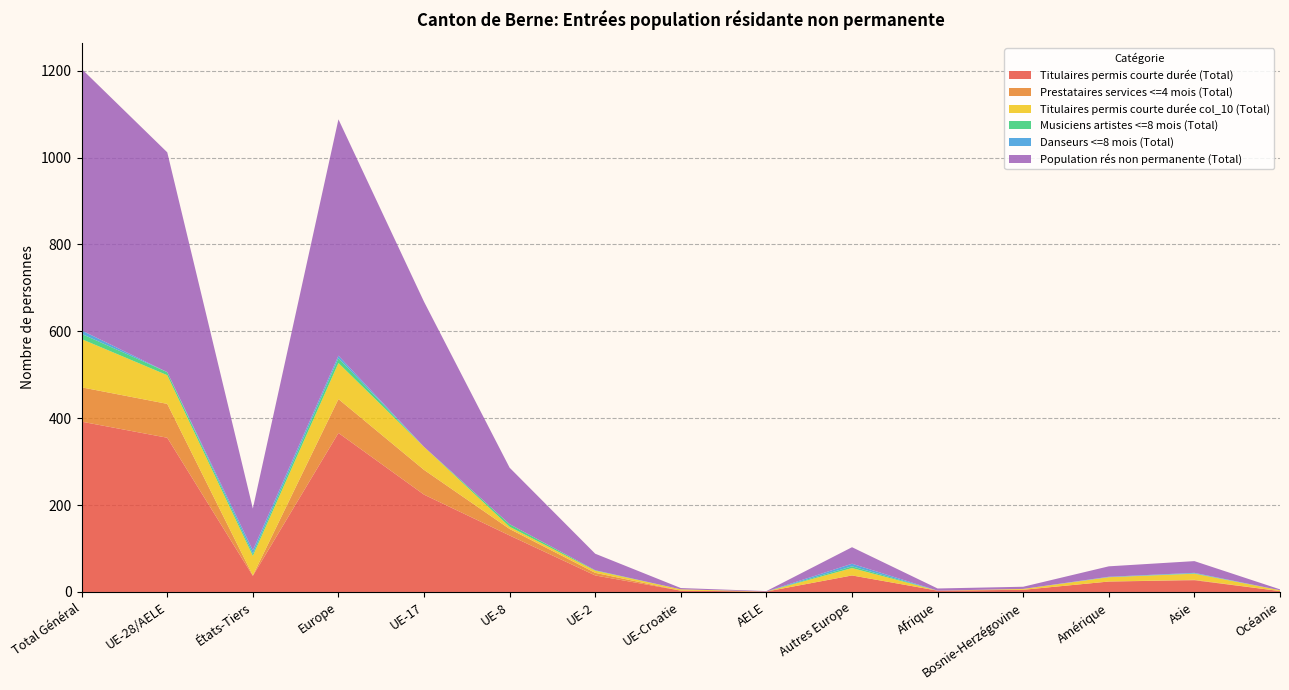

Reading left to right, transcribe all the data shown in this chart.

Titulaires permis courte durée (Total): Total Général=392	UE-28/AELE=355	États-Tiers=37	Europe=366	UE-17=224	UE-8=130	UE-2=38	UE-Croatie=3	AELE=1	Autres Europe=38	Afrique=3	Bosnie-Herzégovine=5	Amérique=24	Asie=27	Océanie=2
Prestataires services <=4 mois (Total): Total Général=79	UE-28/AELE=78	États-Tiers=1	Europe=78	UE-17=57	UE-8=15	UE-2=6	UE-Croatie=0	AELE=0	Autres Europe=0	Afrique=0	Bosnie-Herzégovine=0	Amérique=0	Asie=1	Océanie=0
Titulaires permis courte durée col_10 (Total): Total Général=111	UE-28/AELE=66	États-Tiers=45	Europe=83	UE-17=53	UE-8=5	UE-2=5	UE-Croatie=3	AELE=0	Autres Europe=17	Afrique=0	Bosnie-Herzégovine=2	Amérique=10	Asie=14	Océanie=2
Musiciens artistes <=8 mois (Total): Total Général=12	UE-28/AELE=7	États-Tiers=5	Europe=11	UE-17=0	UE-8=6	UE-2=1	UE-Croatie=0	AELE=0	Autres Europe=4	Afrique=0	Bosnie-Herzégovine=0	Amérique=0	Asie=1	Océanie=0
Danseurs <=8 mois (Total): Total Général=8	UE-28/AELE=0	États-Tiers=8	Europe=6	UE-17=0	UE-8=0	UE-2=0	UE-Croatie=0	AELE=0	Autres Europe=6	Afrique=0	Bosnie-Herzégovine=0	Amérique=1	Asie=1	Océanie=0
Population rés non permanente (Total): Total Général=602	UE-28/AELE=506	États-Tiers=96	Europe=544	UE-17=334	UE-8=130	UE-2=38	UE-Croatie=3	AELE=1	Autres Europe=38	Afrique=5	Bosnie-Herzégovine=5	Amérique=24	Asie=27	Océanie=2